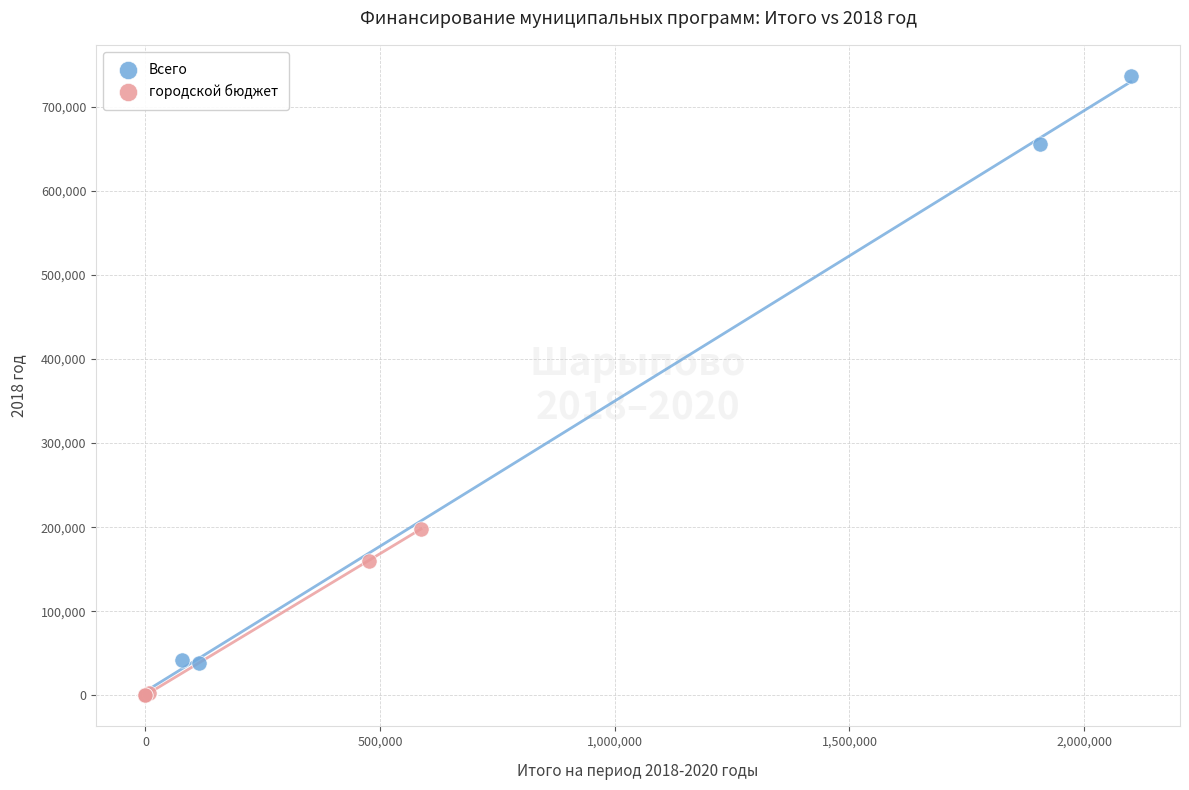

Which series has the widest spread of Y values?

Всего